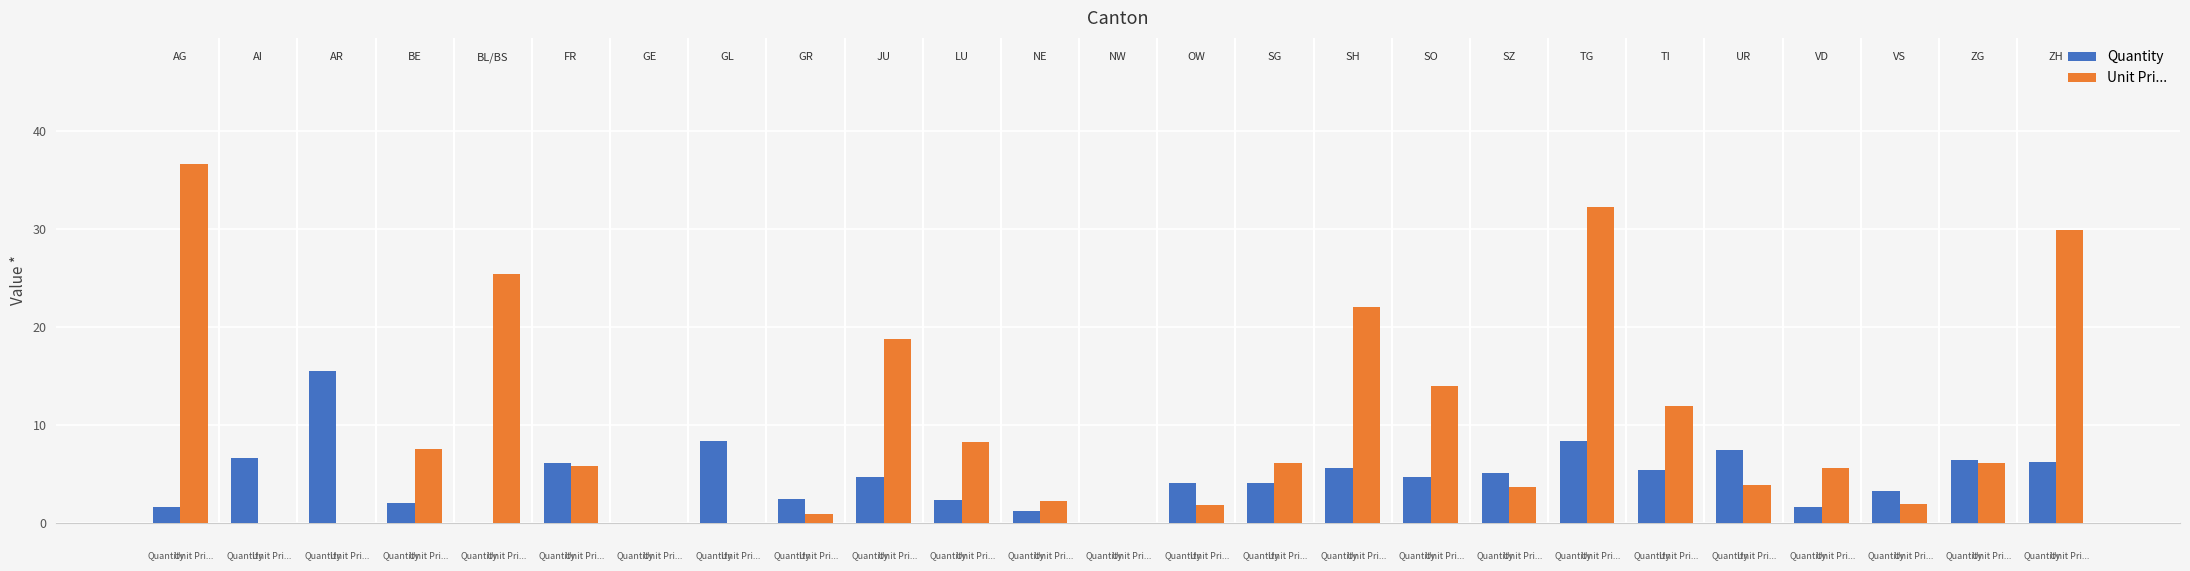

Which series has the largest total across all categories?

Unit Pri...